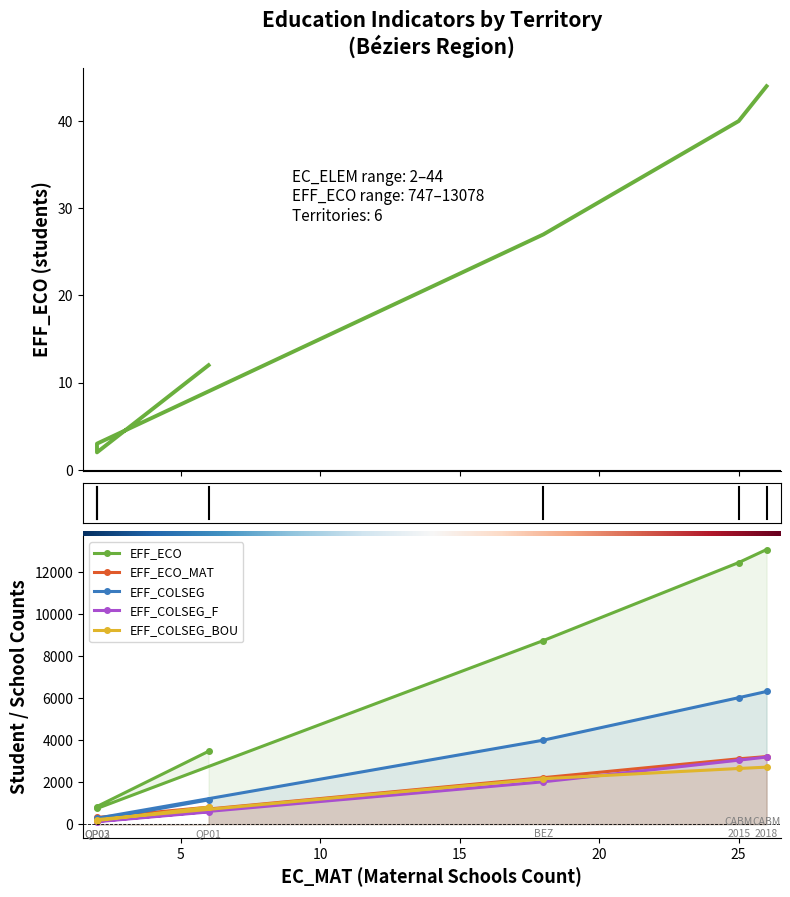

In EFF_COLSEG_BOU, how many points are lower than both neighbors (excluding endpoints)?

1